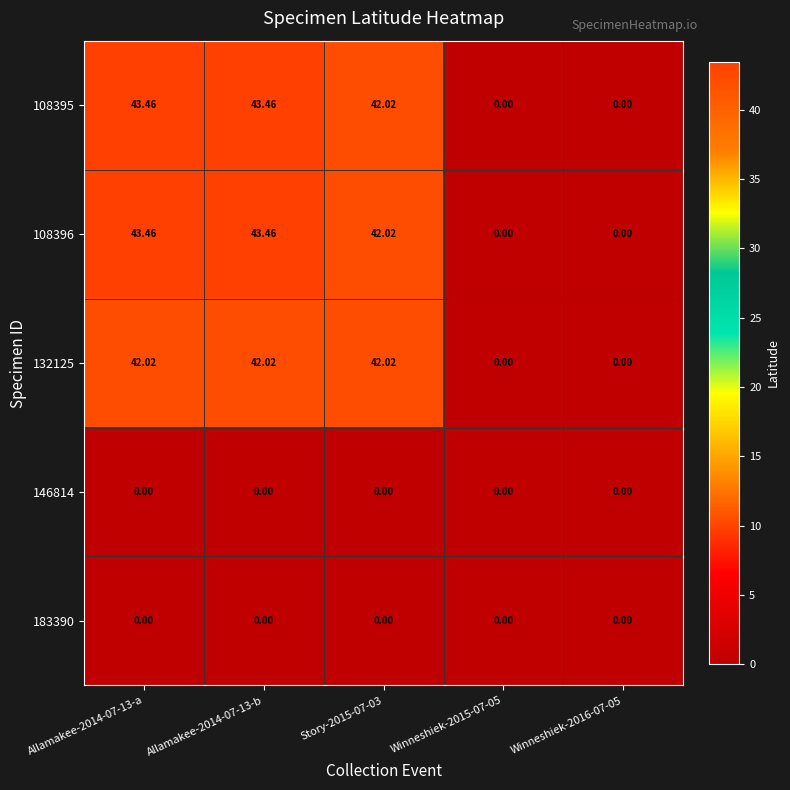

Is the value of 146814 at Winneshiek-2015-07-05 greater than the value of 132125 at Allamakee-2014-07-13-a?

No